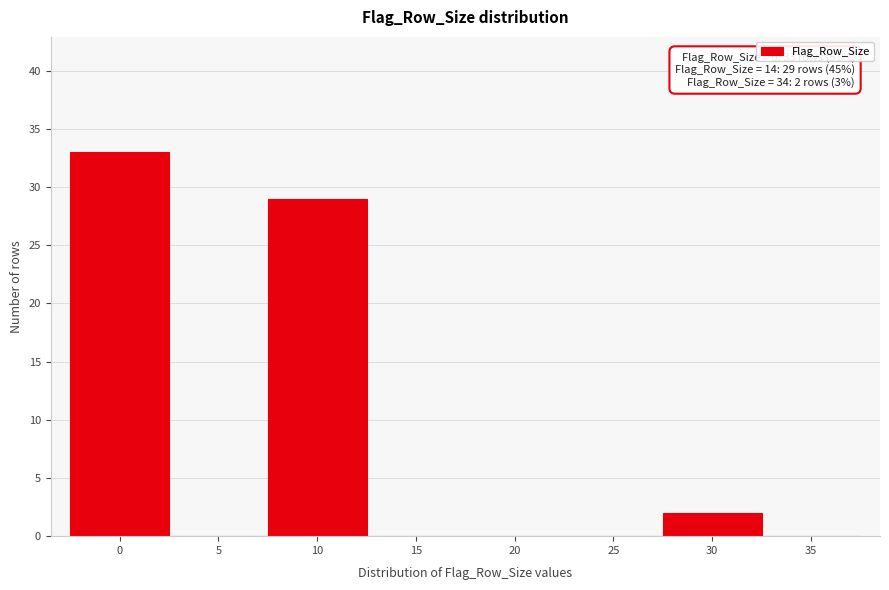

Reading left to right, list all the values displayed in this chart.

0=33	5=0	10=29	15=0	20=0	25=0	30=2	35=0